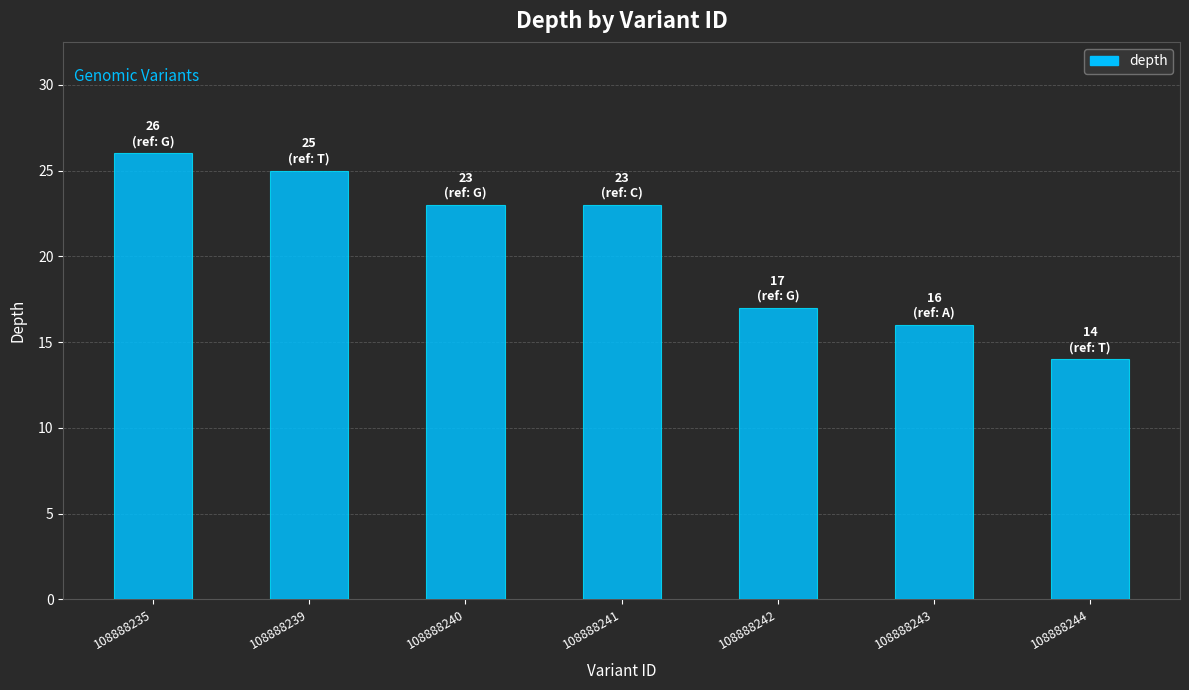

Does the chart contain stacked bars?

No